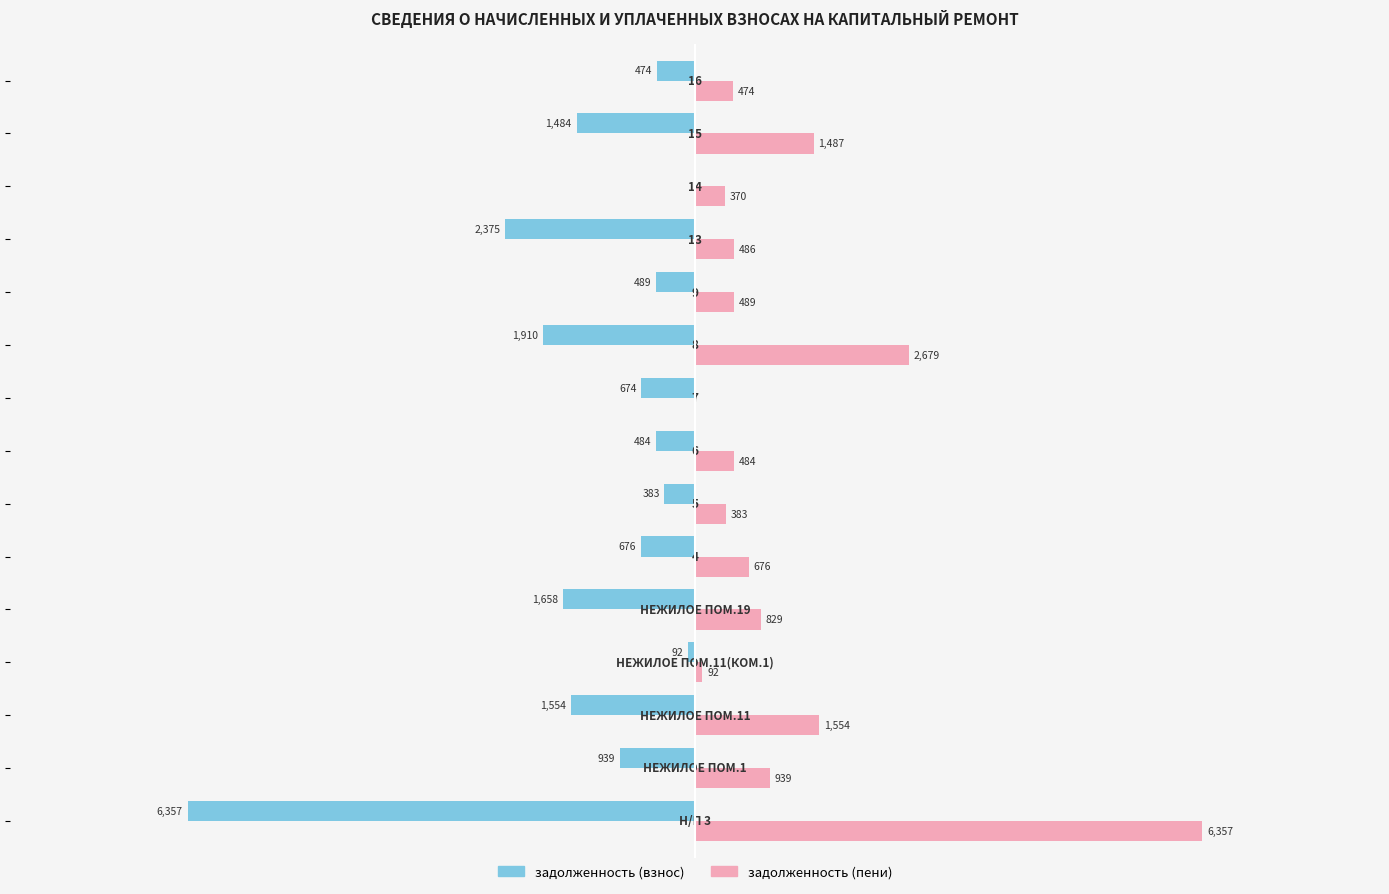

What is the greatest value displayed?

6357.0